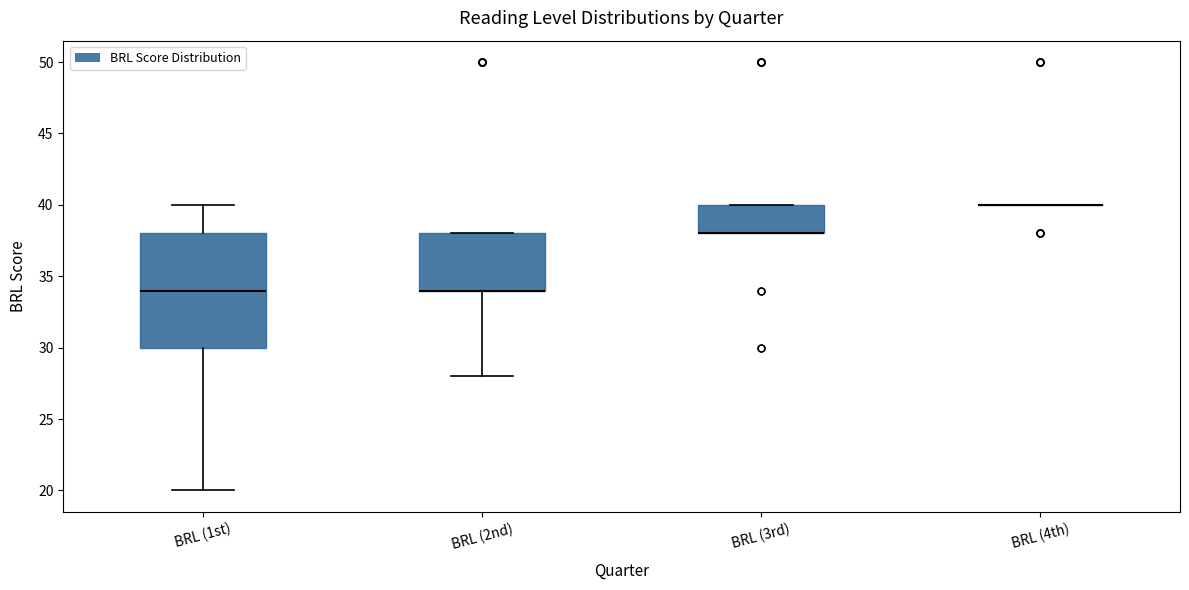

Where is the upper edge of the box for BRL (2nd) on the y-axis? The values are not printed on the chart, so give them approximately, as read against the axis.

38